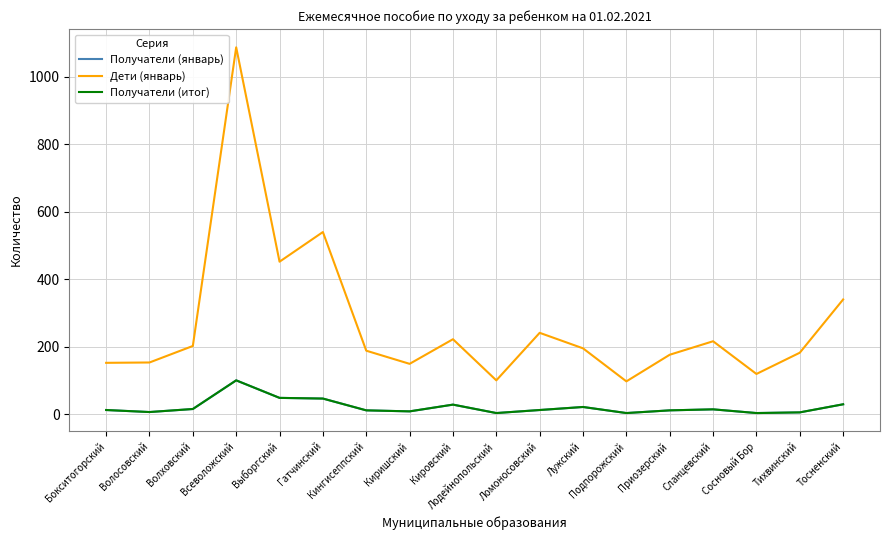

Which series changed the most between Бокситогорский and Лодейнопольский?

Дети (январь)